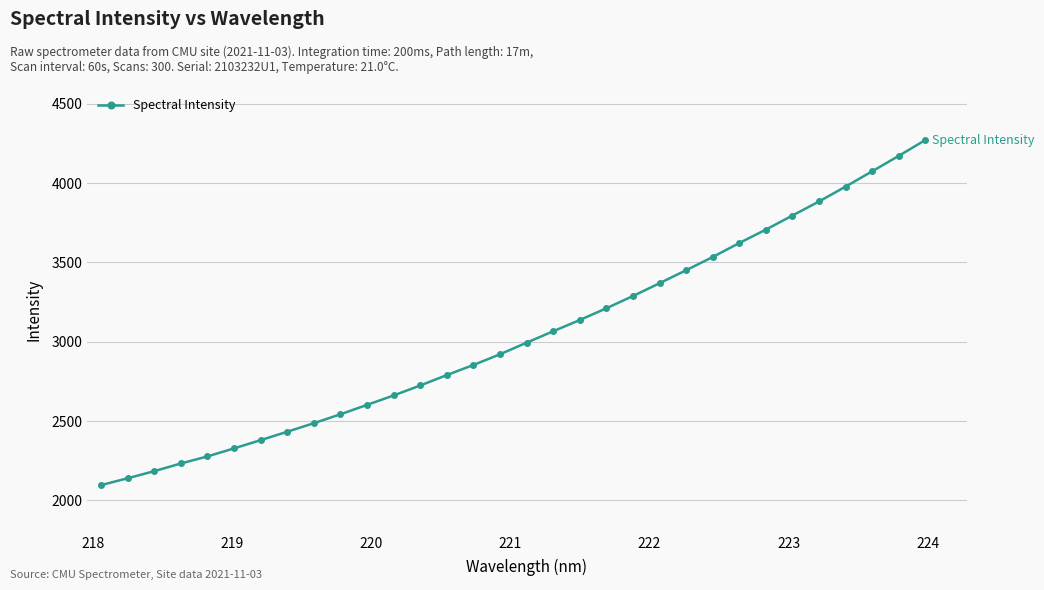

What is the minimum value shown in the chart?

2095.4